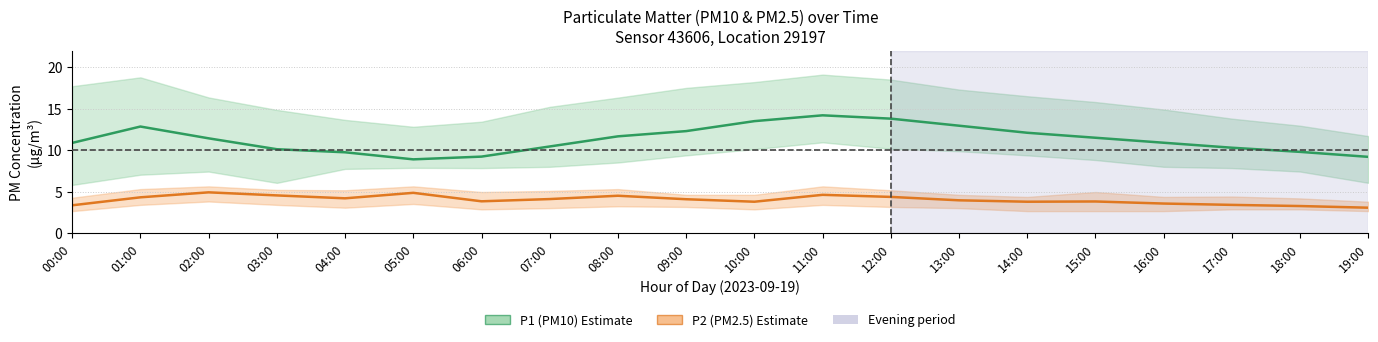

How many categories are shown in the chart?

20